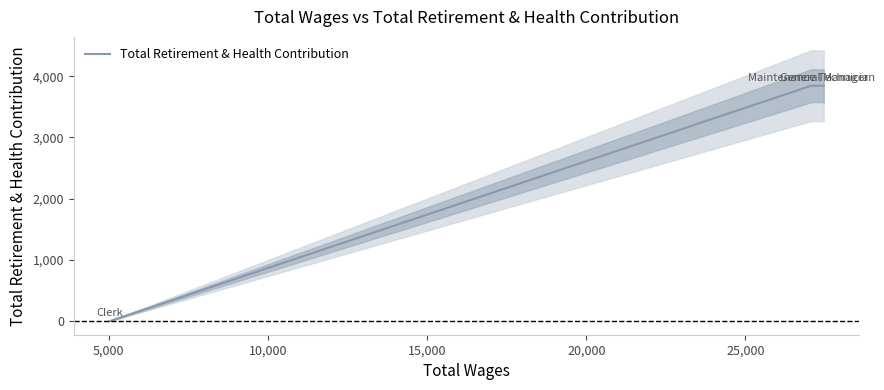

What is the average value?

2563